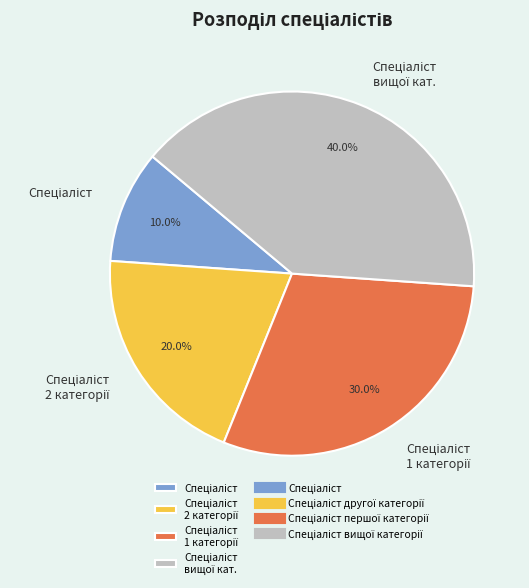

Does any single category account for the majority?

No